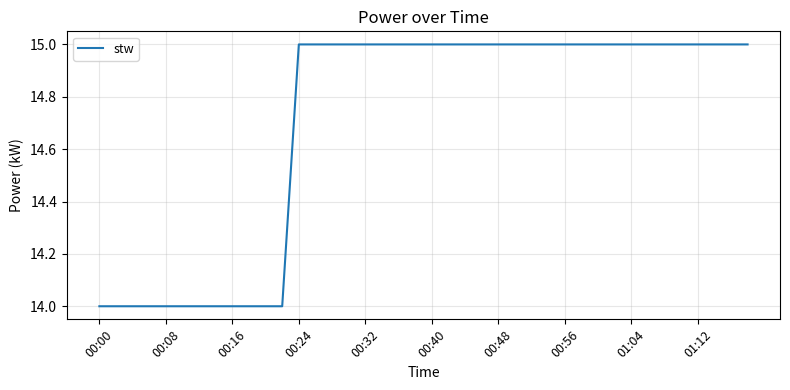

What is the smallest value displayed?

14